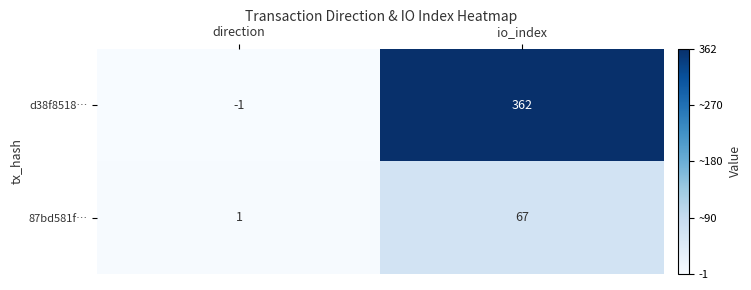

Which category has the highest value in the 87bd581f… series?

io_index